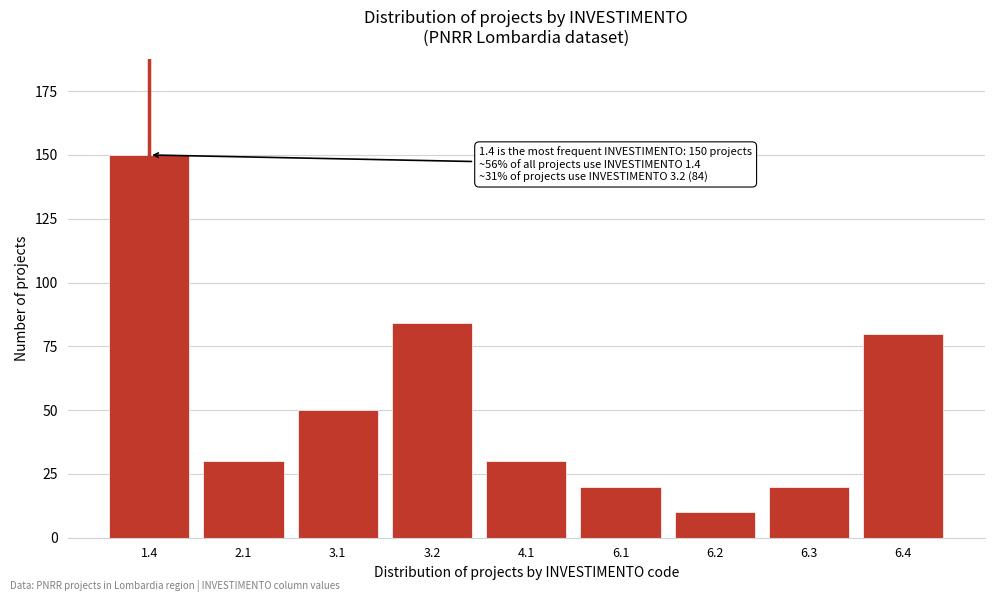

Reading right to left, list all the values displayed in this chart.

80	20	10	20	30	84	50	30	150